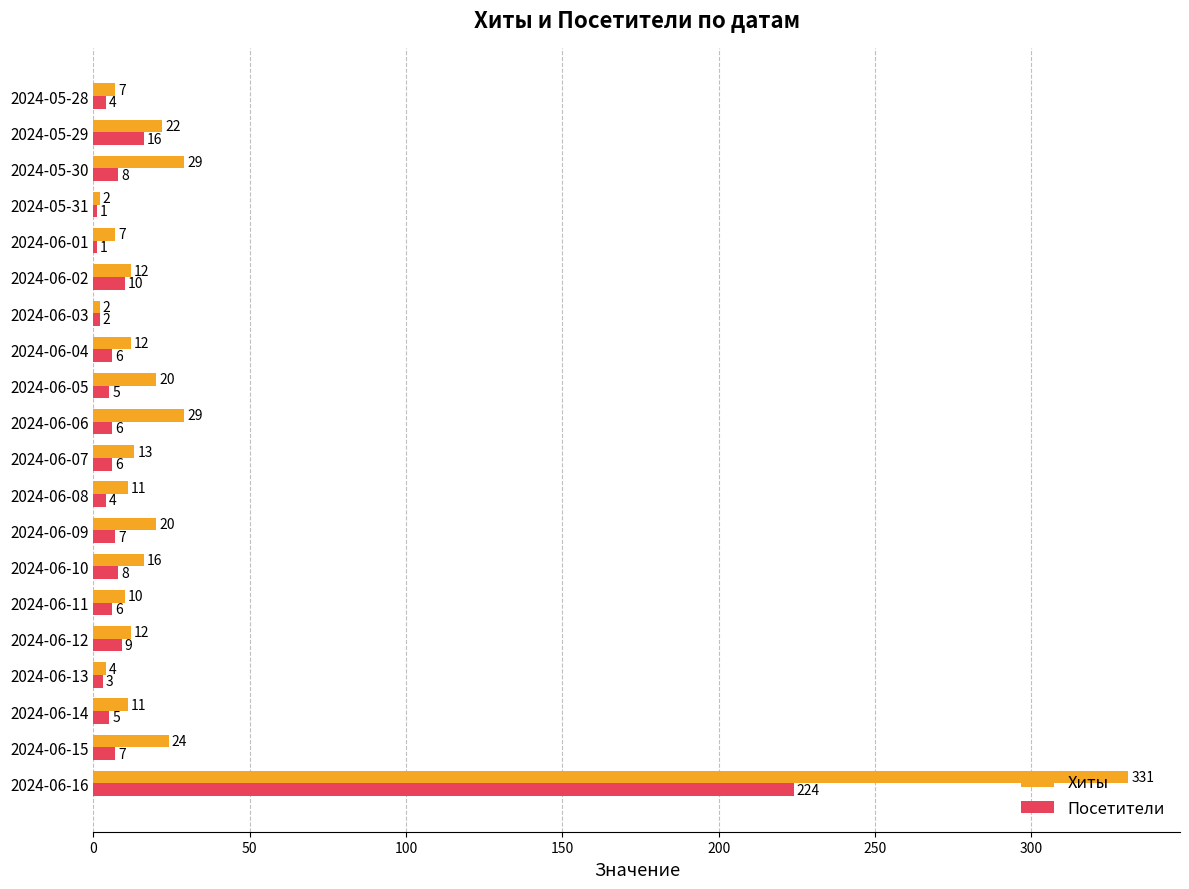

At which label is Посетители closest to 112?

2024-05-29